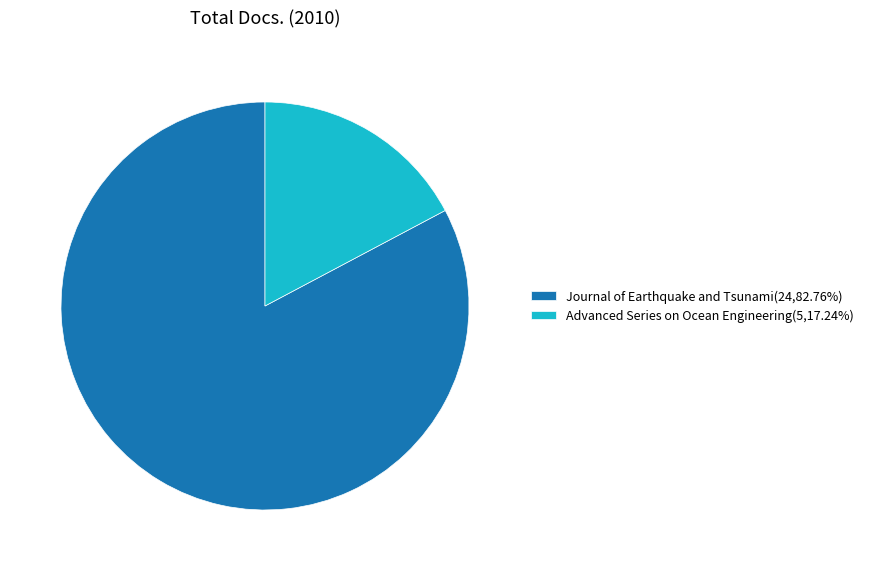

What is the ratio of the value at Journal of Earthquake and Tsunami(24,82.76%) to the value at Advanced Series on Ocean Engineering(5,17.24%)?

4.8